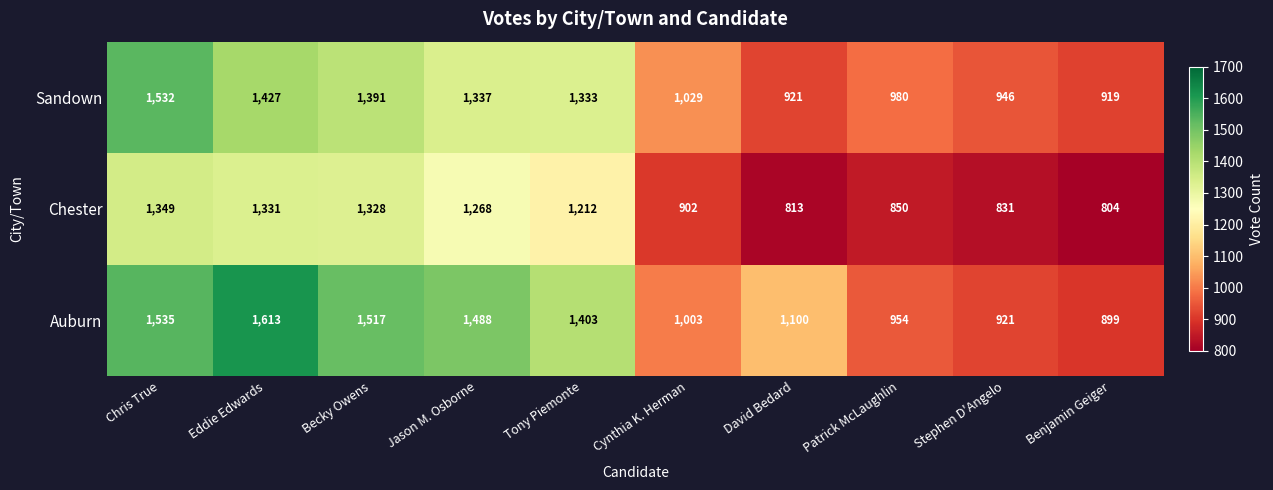

Reading left to right, list all the values displayed in this chart.

Sandown: 1532	1427	1391	1337	1333	1029	921	980	946	919
Chester: 1349	1331	1328	1268	1212	902	813	850	831	804
Auburn: 1535	1613	1517	1488	1403	1003	1100	954	921	899